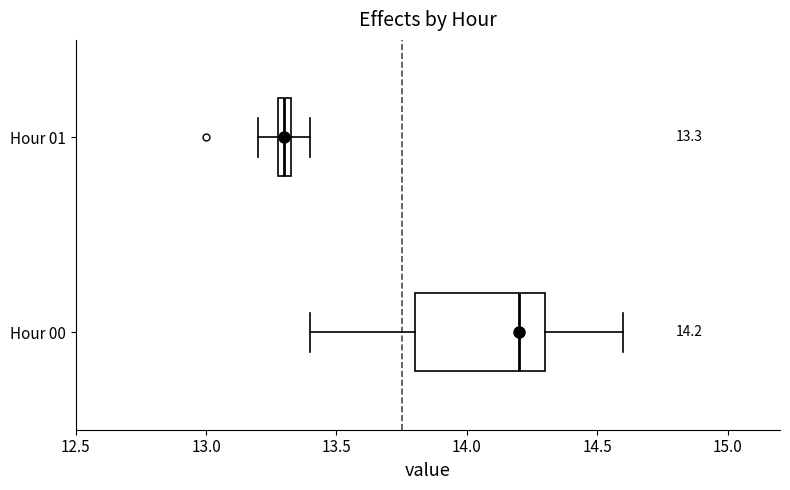

Which box is the widest, from its left edge to its right edge?

Hour 00